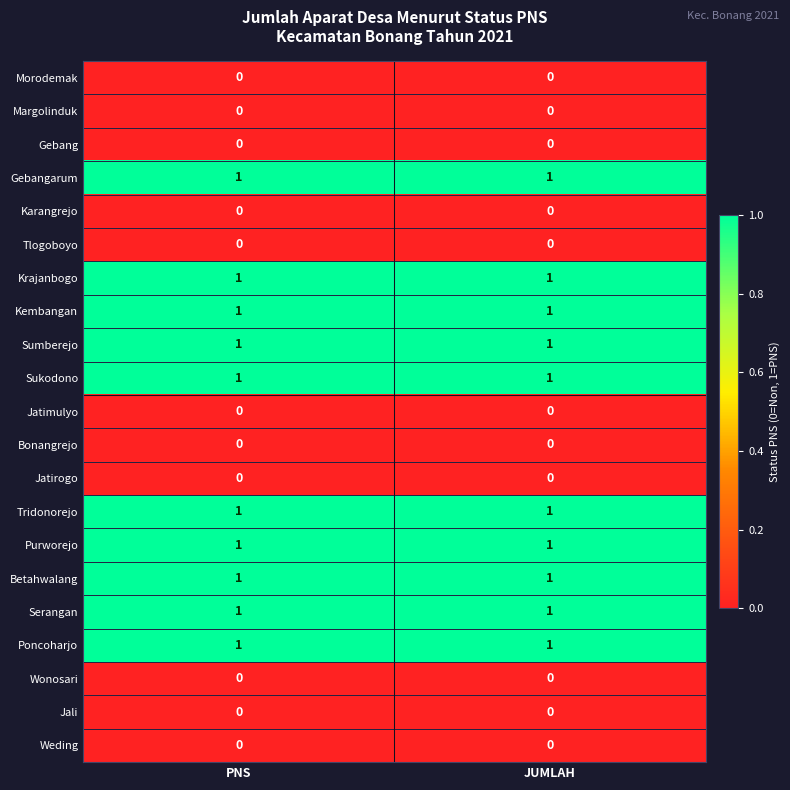

True or false: Morodemak has a value of 0 at JUMLAH.

True